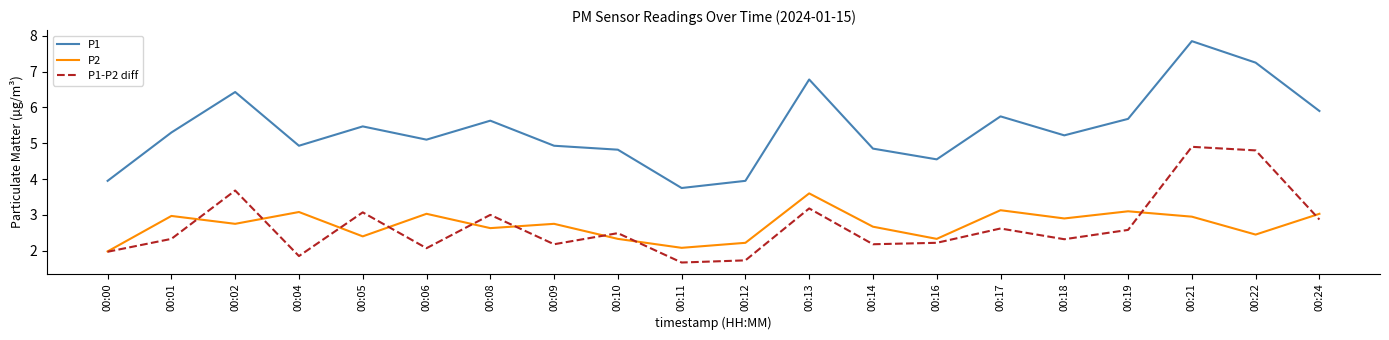

The P1-P2 diff series shows 0.7 at 00:05. True or false?

False